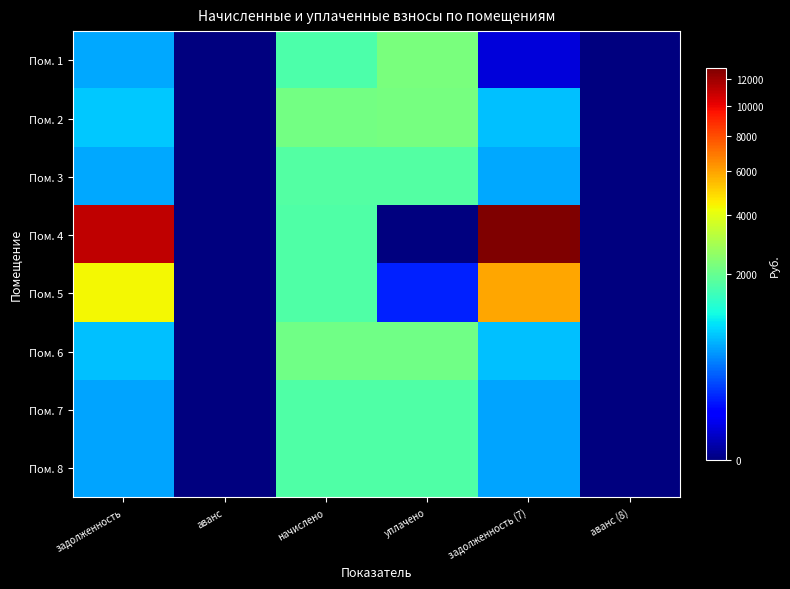

Reading left to right, what are all the values shown in this chart?

Пом. 1: задолженность=589.7	аванс=0.0	начислено=1697.4	уплачено=2263.7	задолженность (7)=23.3	аванс (8)=0.0
Пом. 2: задолженность=763.6	аванс=0.0	начислено=2166.6	уплачено=2208.0	задолженность (7)=722.2	аванс (8)=0.0
Пом. 3: задолженность=591.5	аванс=0.0	начислено=1774.3	уплачено=1774.3	задолженность (7)=591.5	аванс (8)=0.0
Пом. 4: задолженность=11144.9	аванс=0.0	начислено=1712.0	уплачено=0.0	задолженность (7)=12856.9	аванс (8)=0.0
Пом. 5: задолженность=4322.9	аванс=0.0	начислено=1712.0	уплачено=125.5	задолженность (7)=5909.5	аванс (8)=0.0
Пом. 6: задолженность=712.4	аванс=0.0	начислено=2137.3	уплачено=2137.3	задолженность (7)=712.4	аванс (8)=0.0
Пом. 7: задолженность=571.9	аванс=0.0	начислено=1715.7	уплачено=1715.7	задолженность (7)=571.9	аванс (8)=0.0
Пом. 8: задолженность=573.1	аванс=0.0	начислено=1719.4	уплачено=1719.4	задолженность (7)=573.1	аванс (8)=0.0